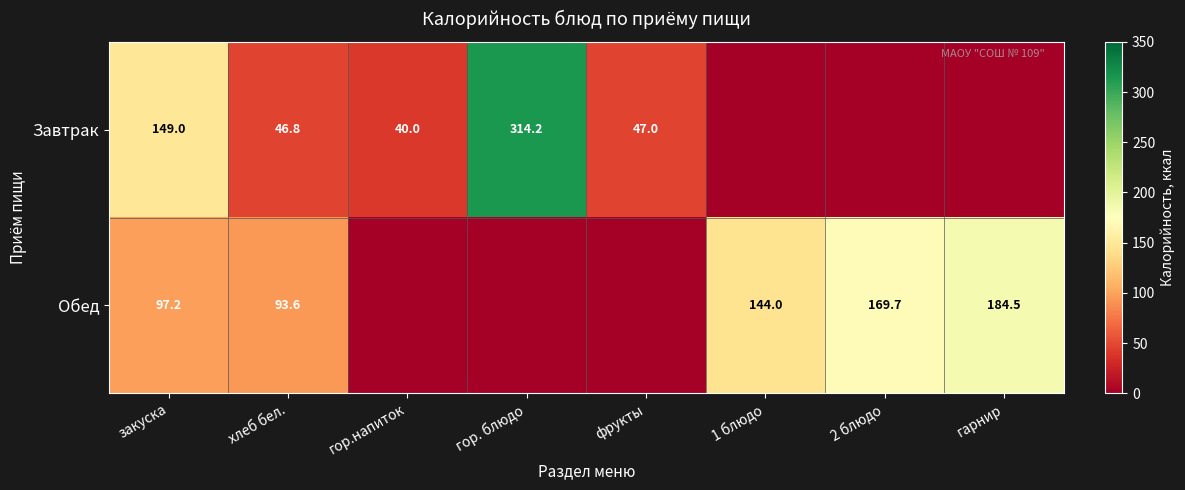

What is the difference between the Обед values at гарнир and 1 блюдо?

40.5